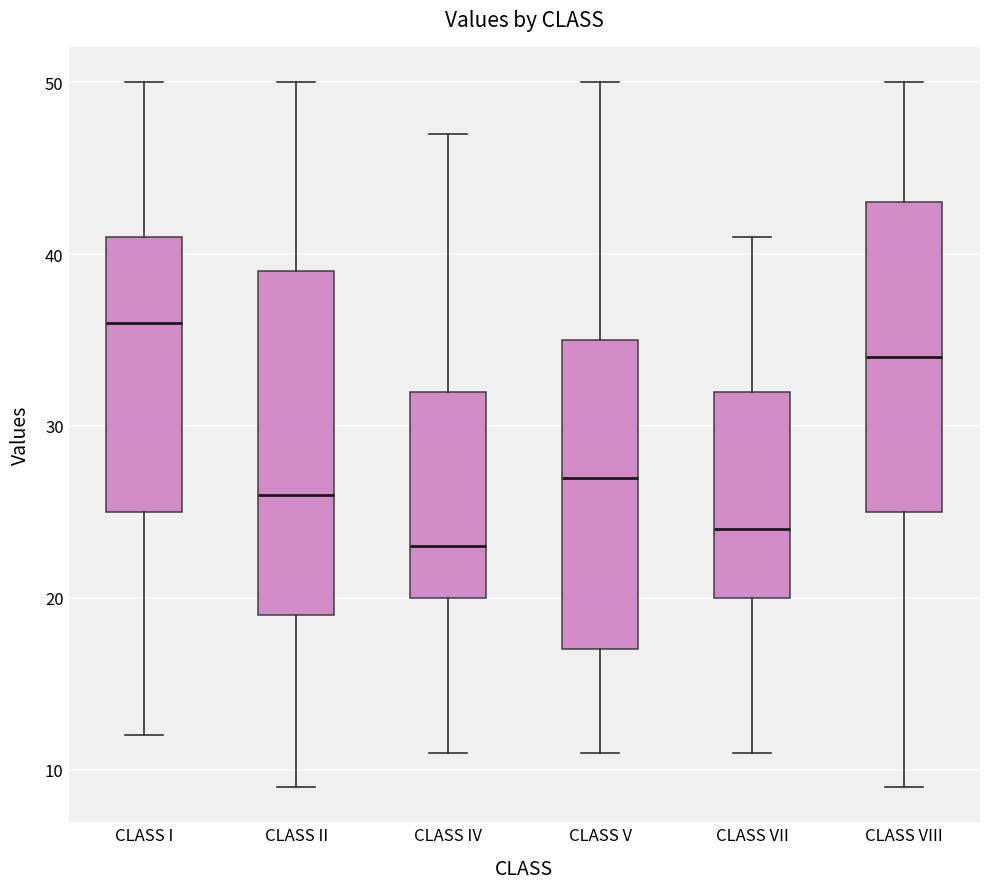

Where does the upper whisker of the box for CLASS VIII end on the y-axis? The values are not printed on the chart, so give them approximately, as read against the axis.

50